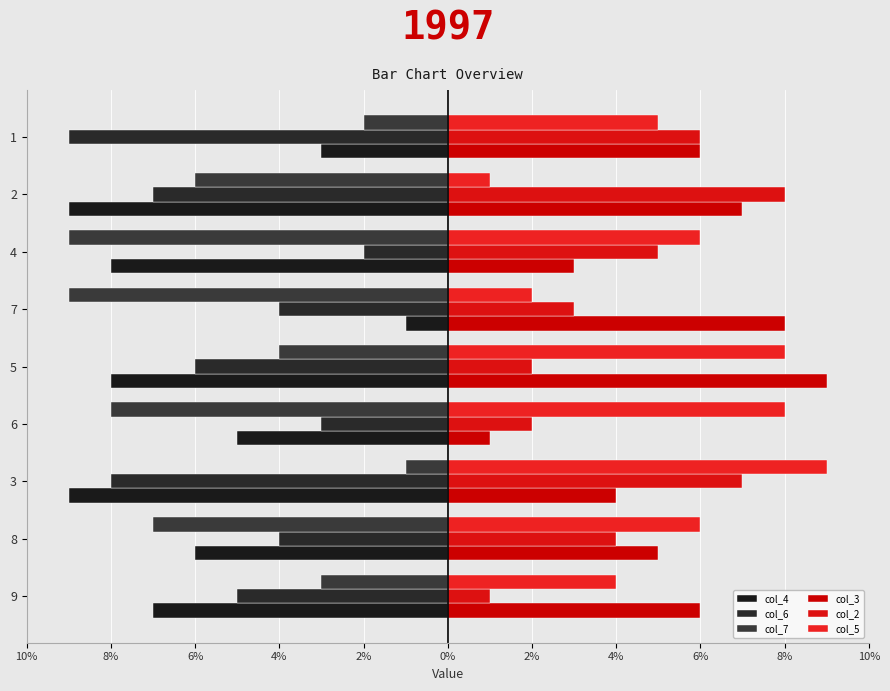

Which series has the largest range (max minus min)?

col_4